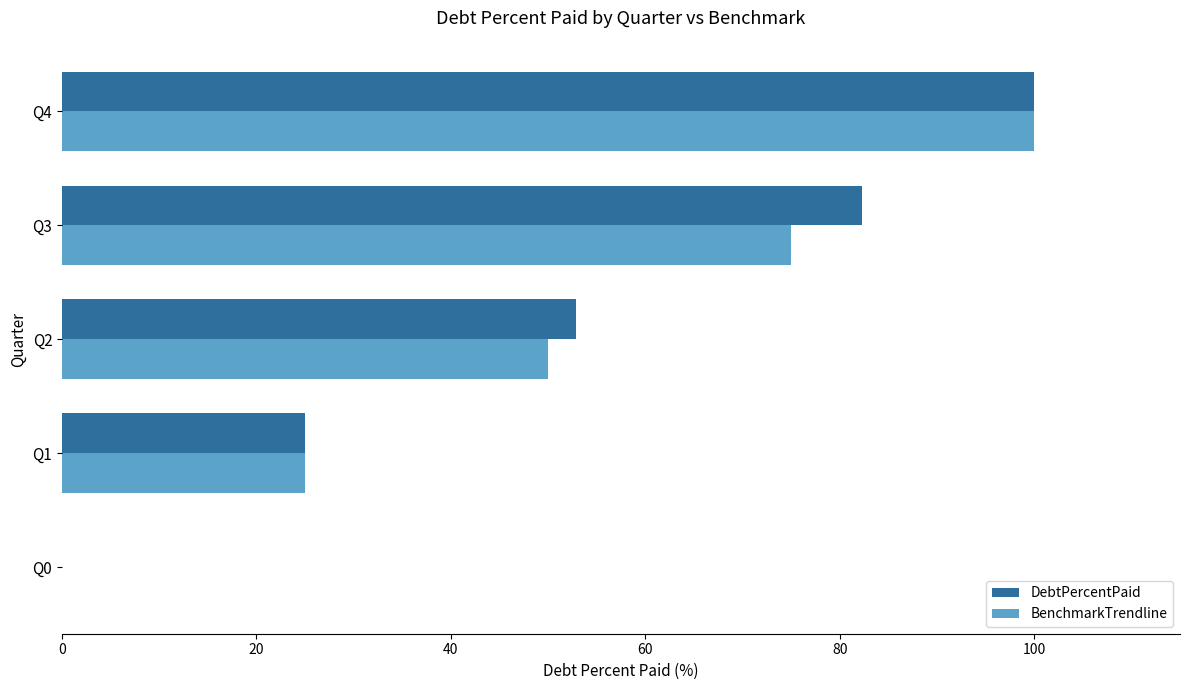

At which label is BenchmarkTrendline closest to 50?

Q2